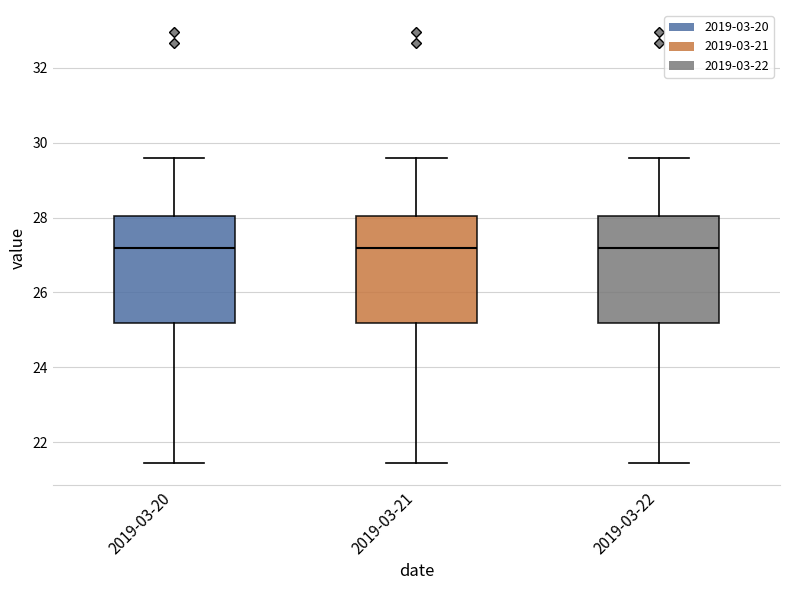

Reading left to right, read every box against the y-axis: the position of its median line, the range the box covers, and the ends of its whiskers. The values are not printed on the chart, so give them approximately, as read against the axis.

2019-03-20: median 27.2, box 25.2 to 28.0, whiskers 21.4 to 29.6
2019-03-21: median 27.2, box 25.2 to 28.0, whiskers 21.4 to 29.6
2019-03-22: median 27.2, box 25.2 to 28.0, whiskers 21.4 to 29.6